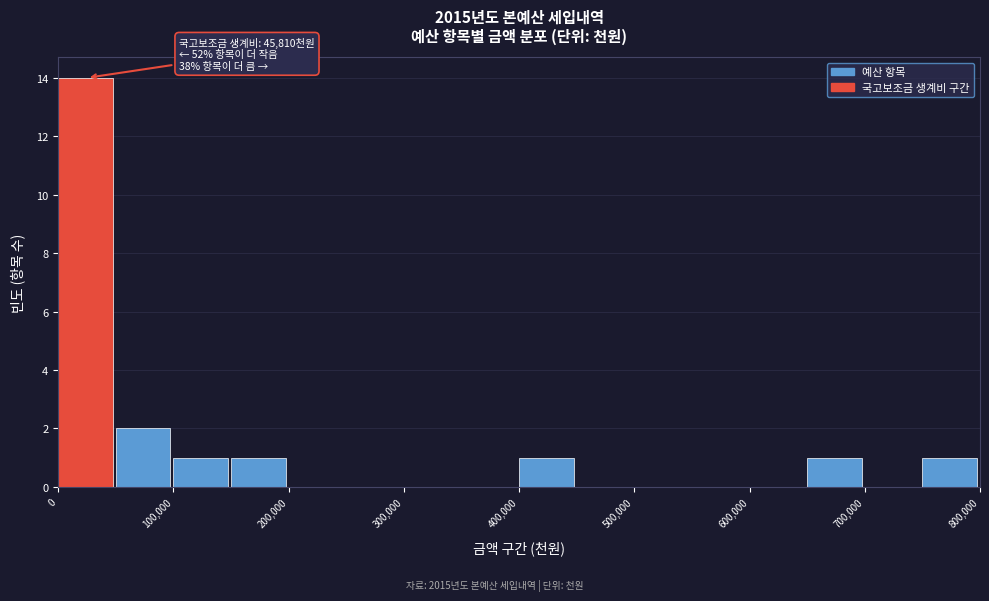

Which range on the x-axis has the tallest bar?

0 to 50000